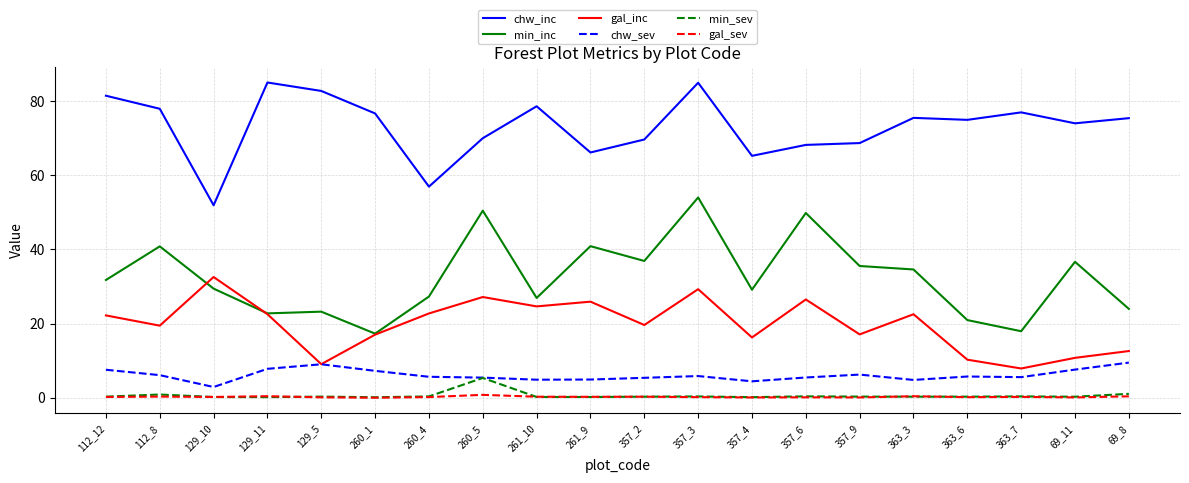

The chw_inc series shows 26.3 at 363_6. True or false?

False